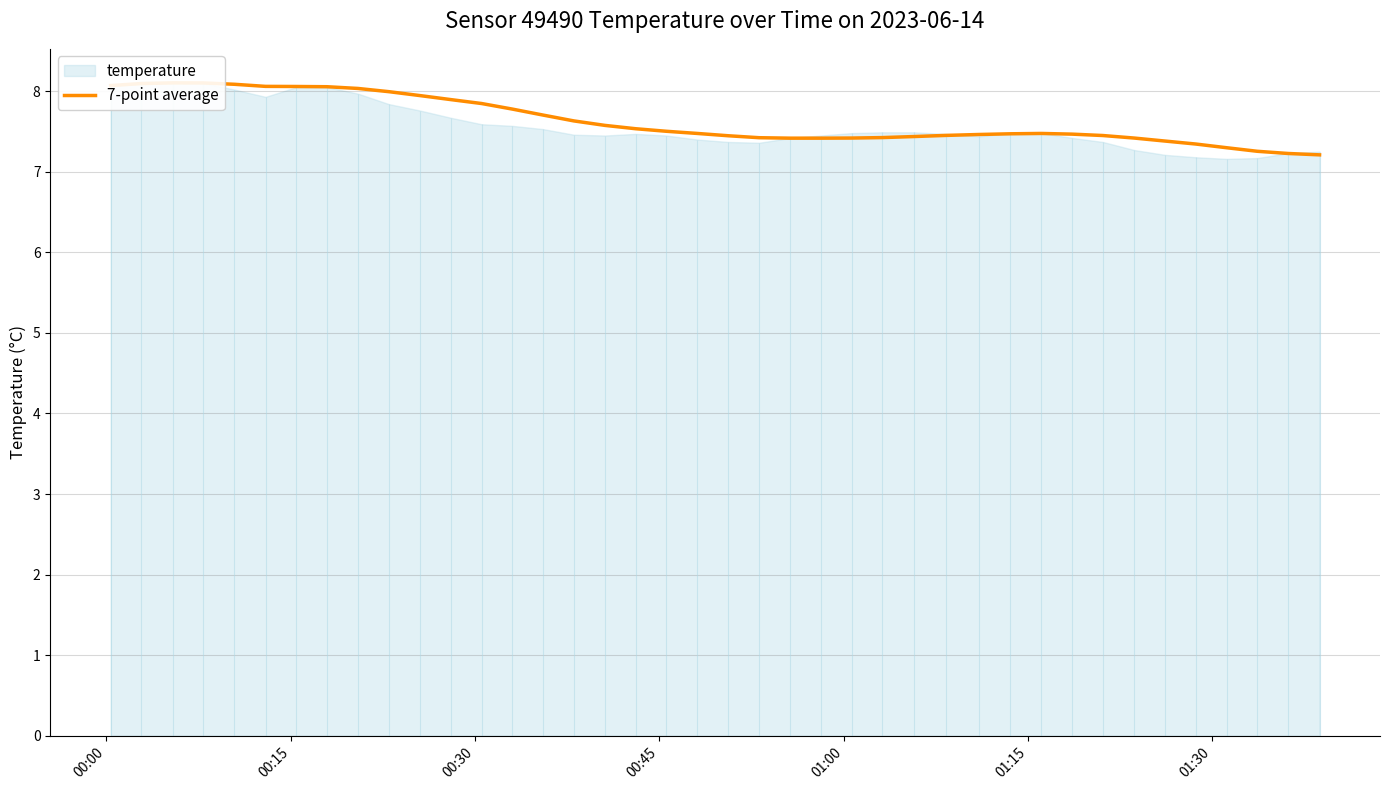

Reading right to left, extract all data points from this chart.

7.2	7.2	7.3	7.3	7.3	7.4	7.4	7.5	7.5	7.5	7.5	7.5	7.5	7.4	7.4	7.4	7.4	7.4	7.4	7.4	7.5	7.5	7.5	7.6	7.6	7.7	7.8	7.8	7.9	7.9	8.0	8.0	8.1	8.1	8.1	8.1	8.1	8.1	8.1	8.1